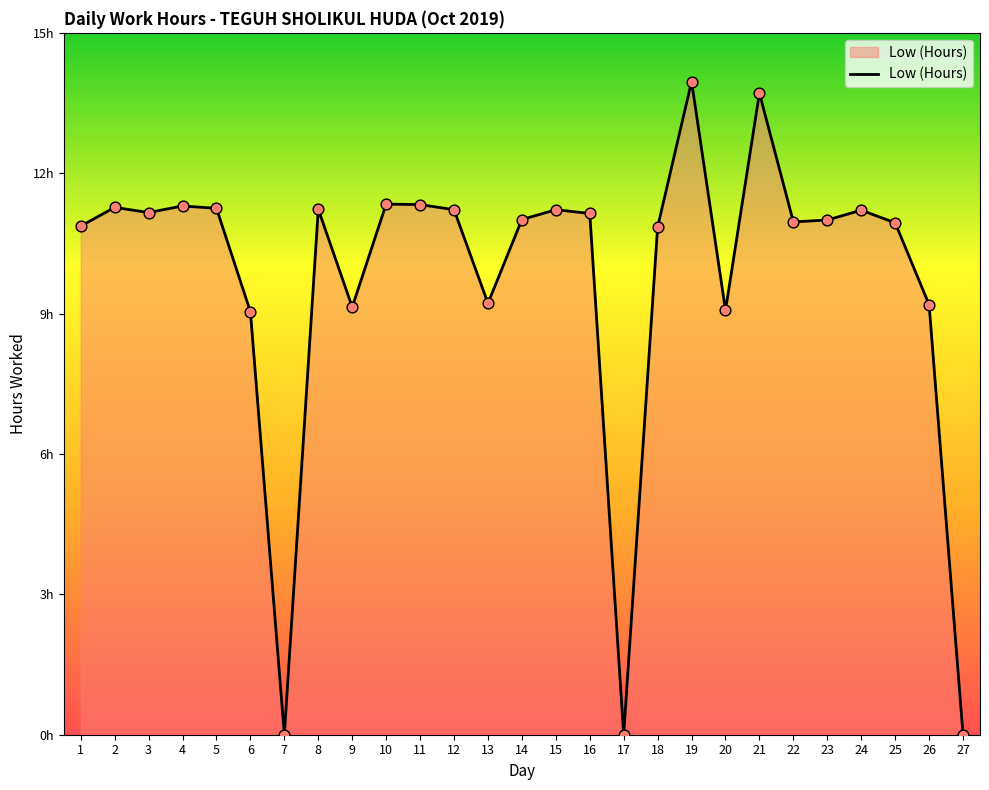

Does the chart have visible grid lines?

No